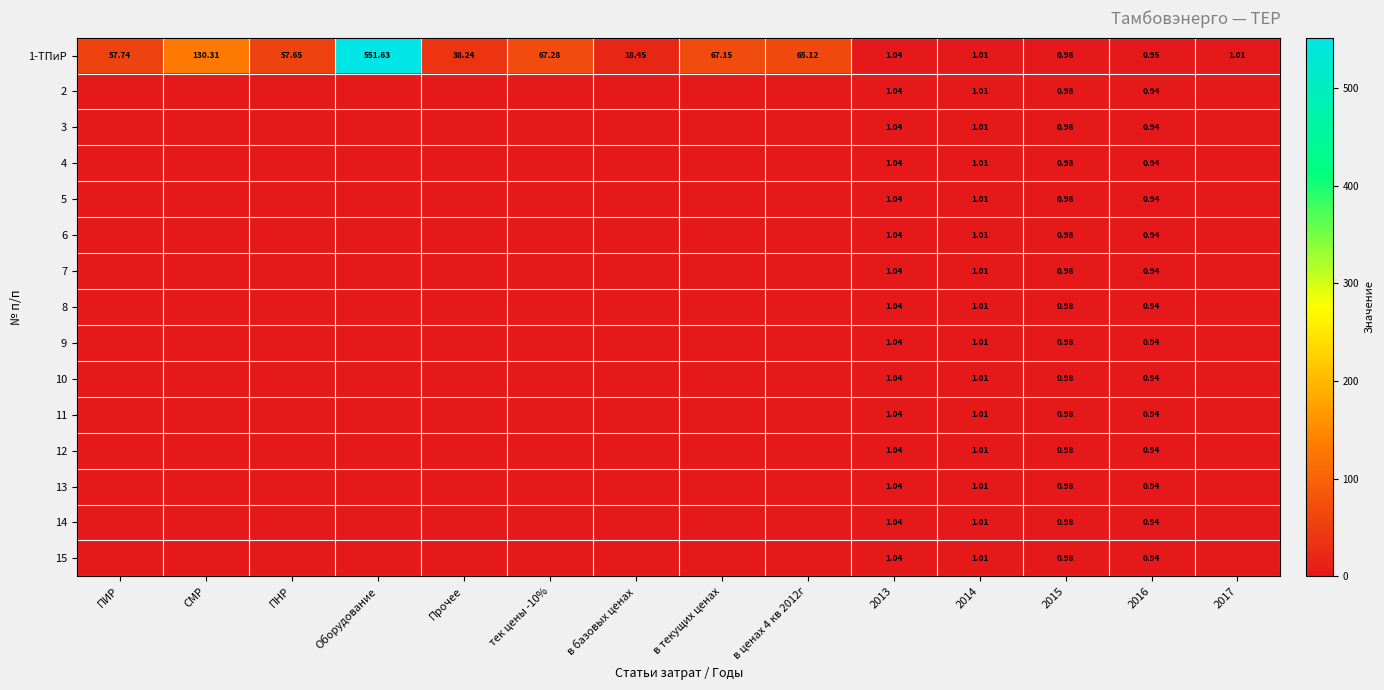

Which series has the largest range (max minus min)?

1-ТПиР